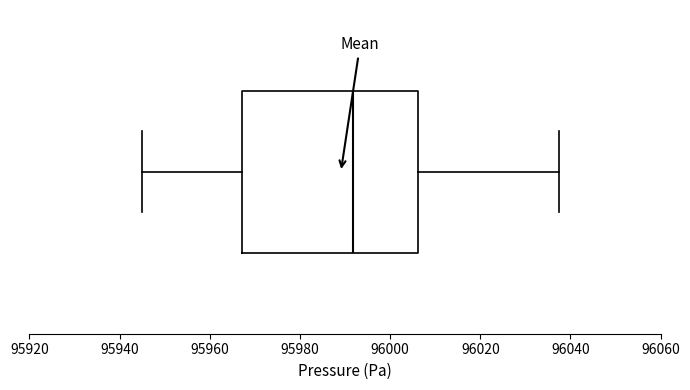

Read this box plot against the x-axis: the position of the median line, the range covered by the box, and the ends of both whiskers. The values are not printed on the chart, so give them approximately, as read against the axis.

median 95992, box 95968 to 96006, whiskers 95946 to 96038